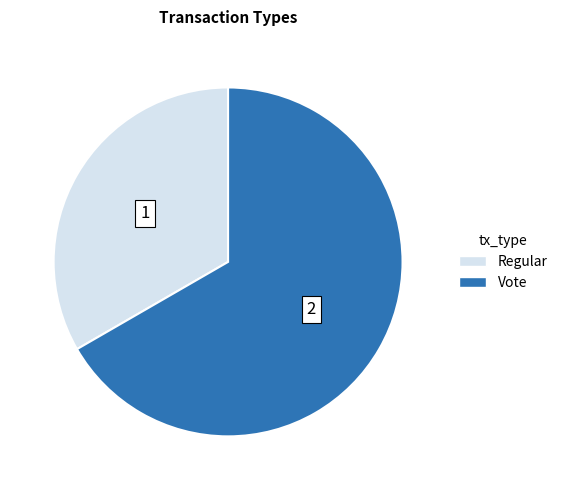

What is the smallest slice in the pie chart?

Regular